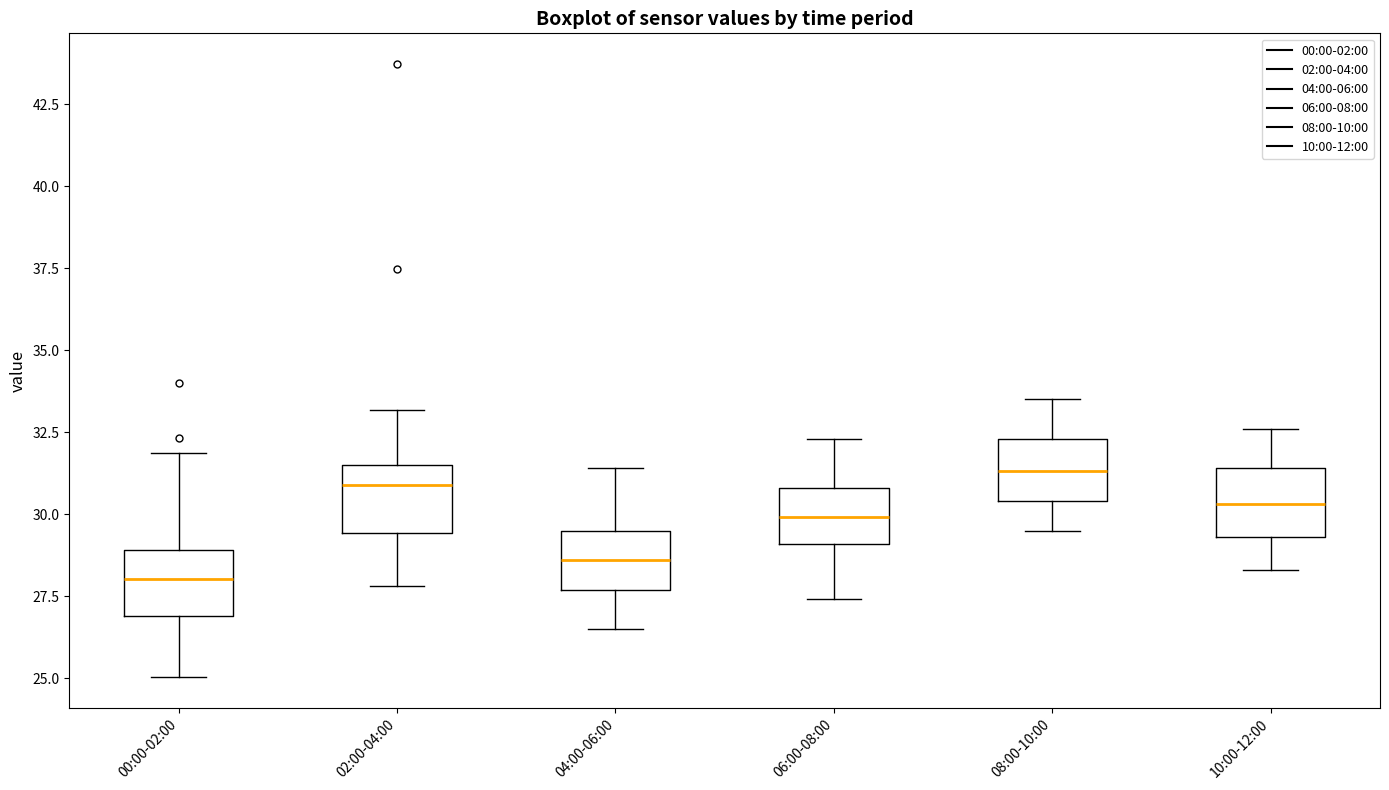

Reading left to right, read every box against the y-axis: the position of its median line, the range the box covers, and the ends of its whiskers. The values are not printed on the chart, so give them approximately, as read against the axis.

00:00-02:00: median 28.0, box 27.0 to 29.0, whiskers 25.0 to 32.0
02:00-04:00: median 31.0, box 29.5 to 31.5, whiskers 28.0 to 33.0
04:00-06:00: median 28.5, box 27.5 to 29.5, whiskers 26.5 to 31.5
06:00-08:00: median 30.0, box 29.0 to 31.0, whiskers 27.5 to 32.5
08:00-10:00: median 31.5, box 30.5 to 32.5, whiskers 29.5 to 33.5
10:00-12:00: median 30.5, box 29.5 to 31.5, whiskers 28.5 to 32.5